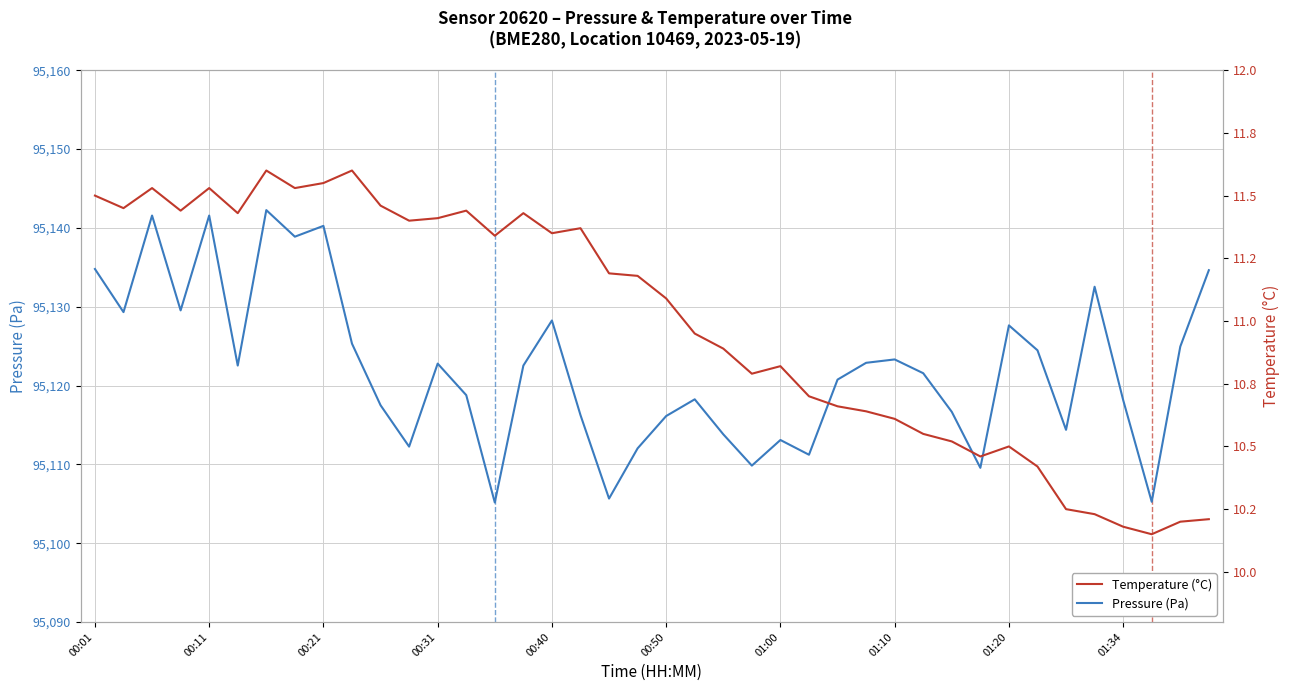

What is the maximum value for Temperature (°C)?

11.6